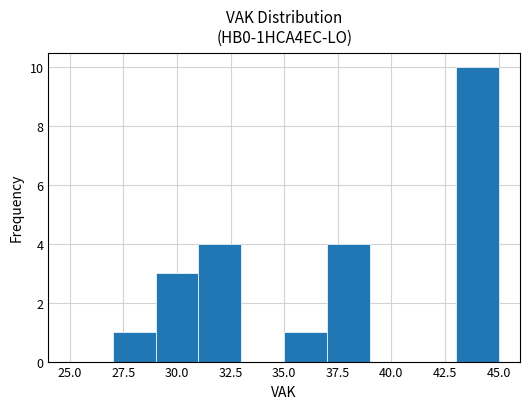

Reading left to right, list every bar in this chart as the range it spans on the x-axis followed by its height. The values are not printed on the chart, so give them approximately, as read against the axis.

25 to 27: 0
27 to 29: 1
29 to 31: 3
31 to 33: 4
33 to 35: 0
35 to 37: 1
37 to 39: 4
39 to 41: 0
41 to 43: 0
43 to 45: 10